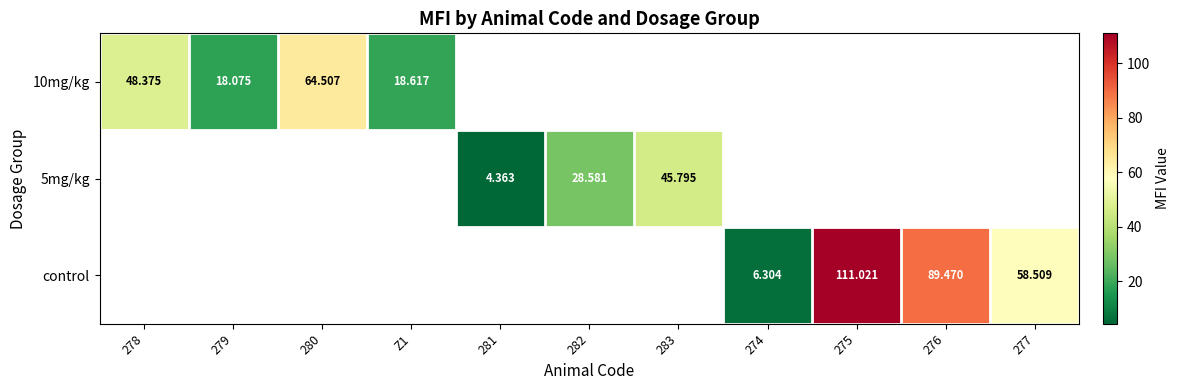

At how many categories does at least one series exceed 35?

6